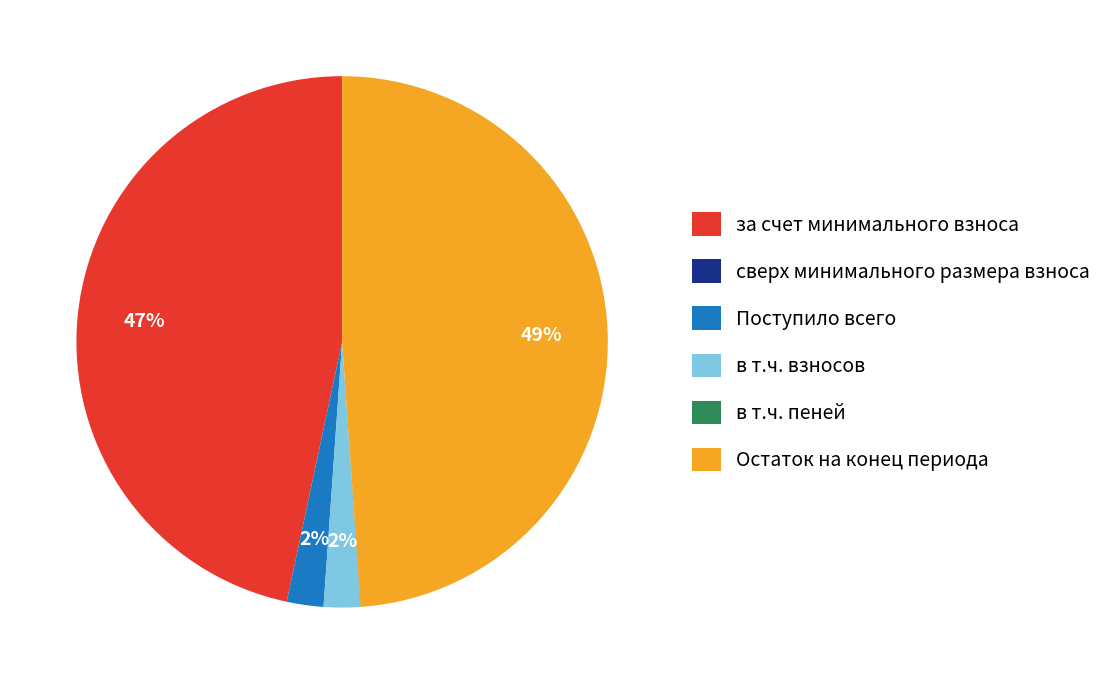

Is there any slice that represents more than half of the pie?

No